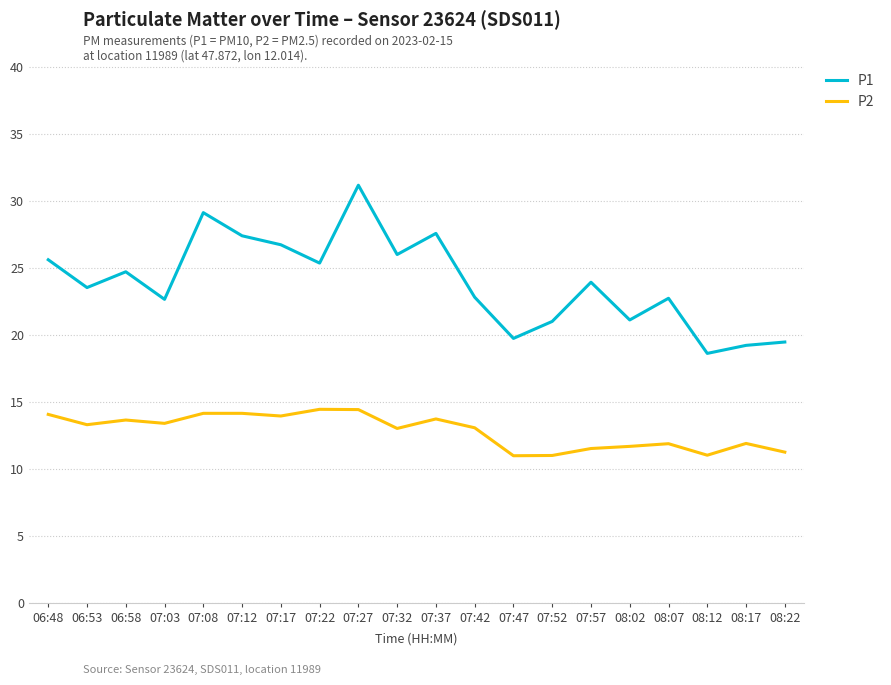

At how many categories does at least one series exceed 18?

20